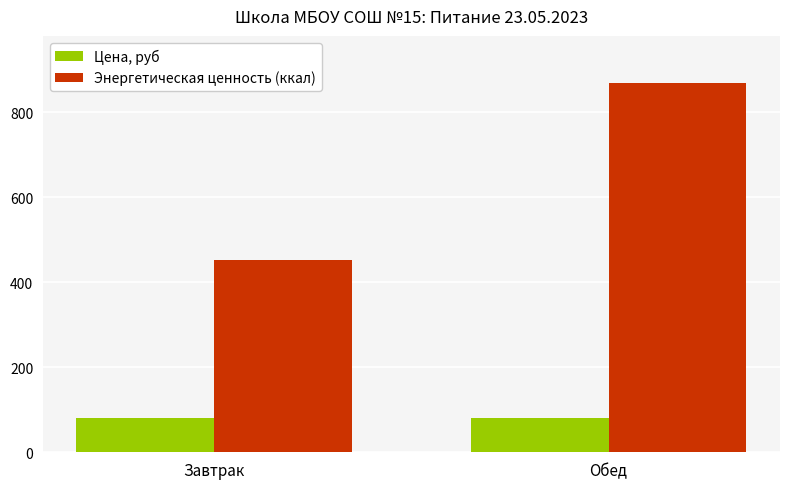

Which label corresponds to the largest value in the chart?

Обед